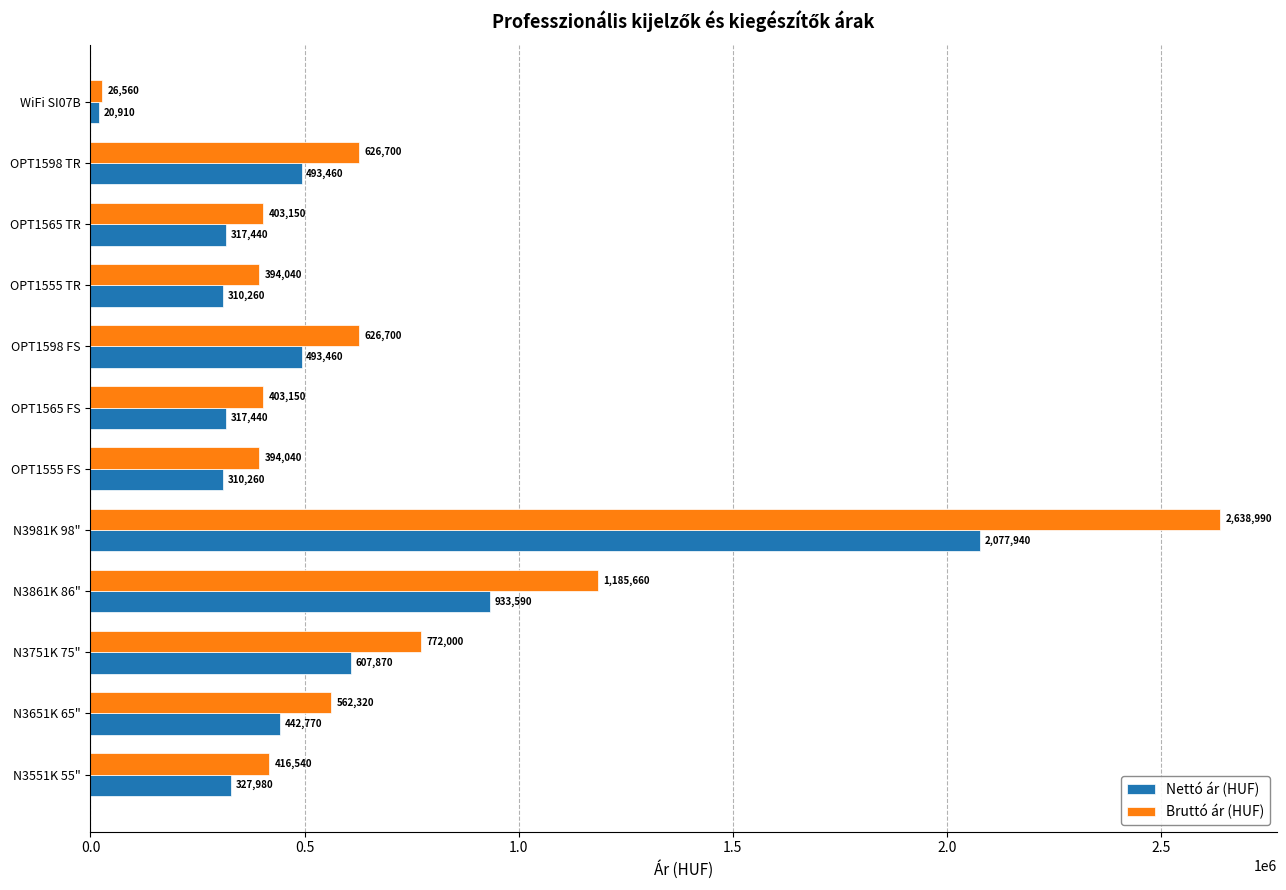

What is the difference between the second highest and second lowest values in the Nettó ár (HUF) series?

623330